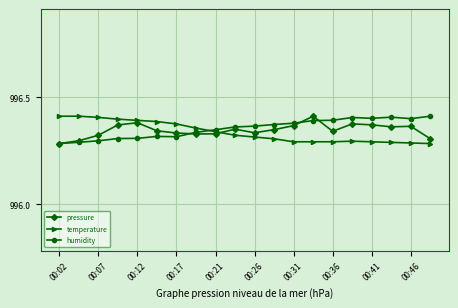

At how many categories does at least one series exceed 996?

20